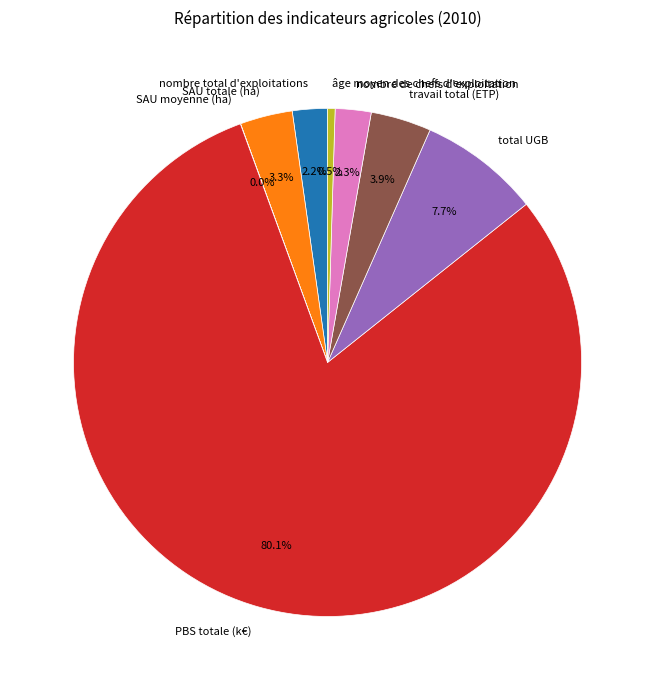

Between total UGB and nombre de chefs d'exploitation, which is larger?

total UGB